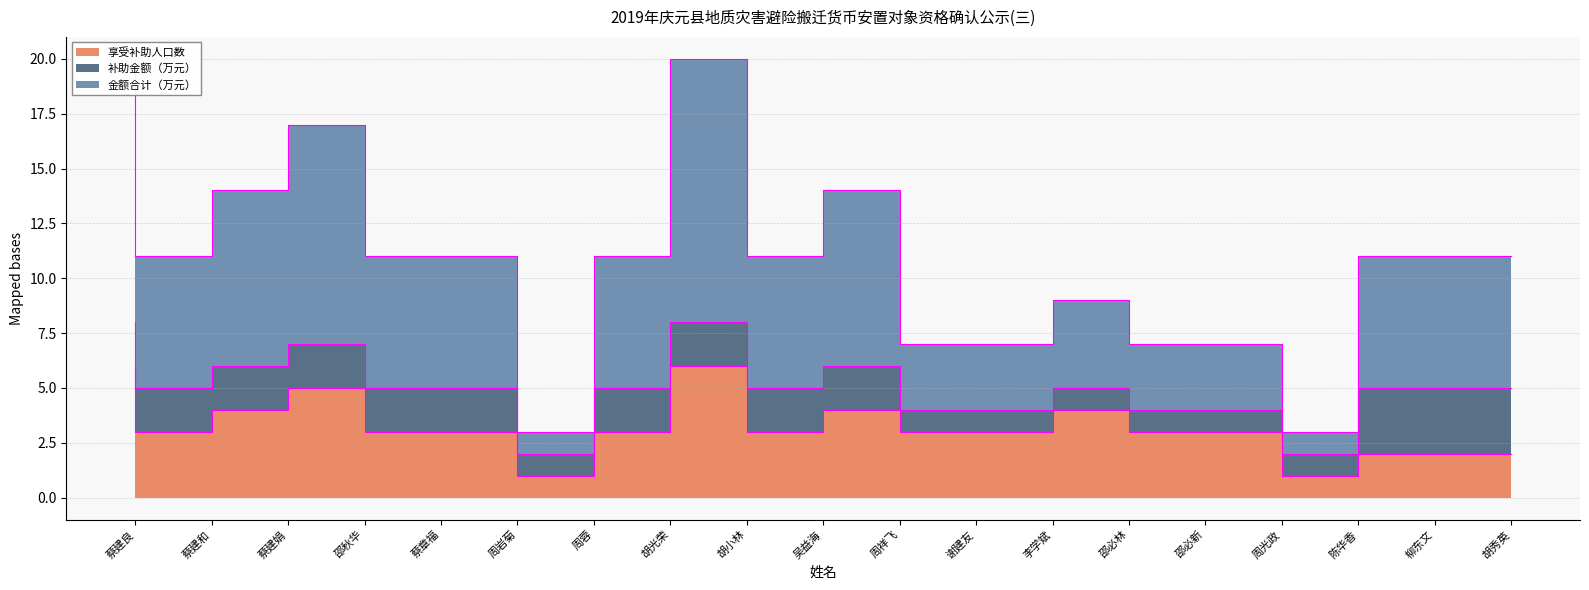

Is it true that 享受补助人口数 equals 5 at 邵秋华?

True